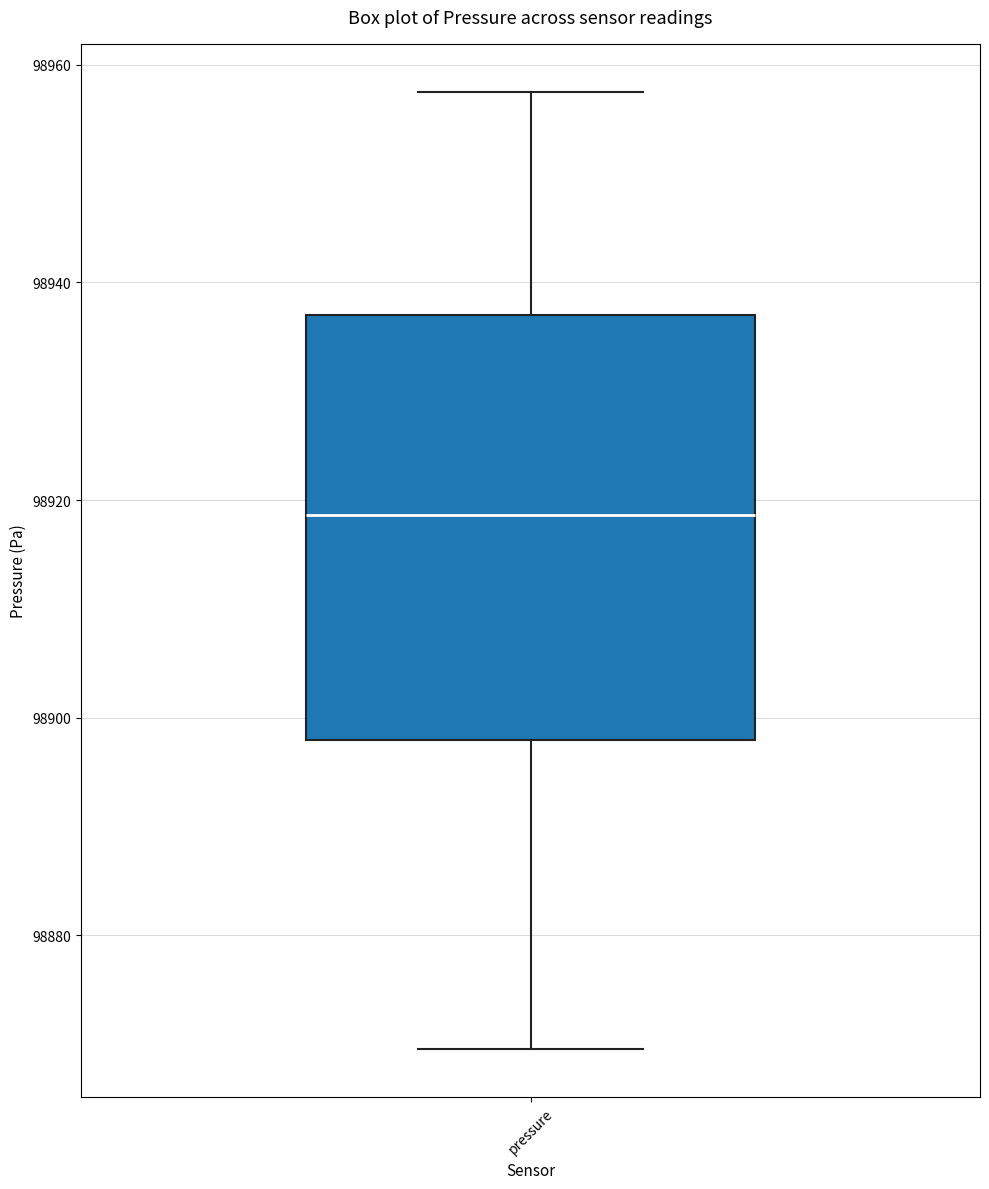

Where does the lower whisker of the box for pressure end on the y-axis? The values are not printed on the chart, so give them approximately, as read against the axis.

98870